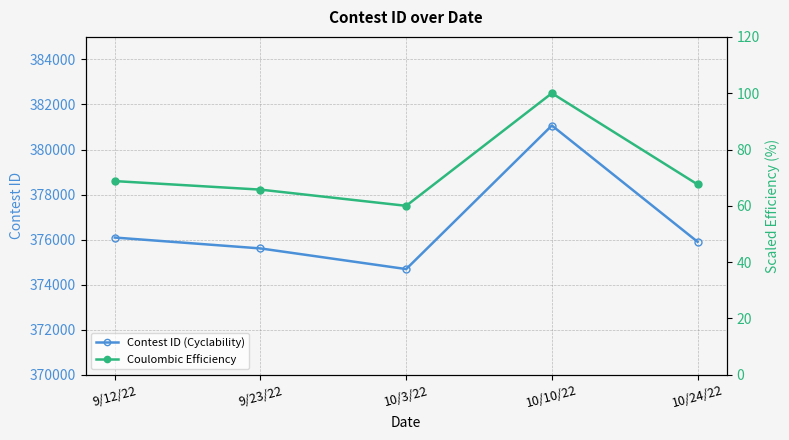

What is the average value of the Contest ID (Cyclability) series?

376672